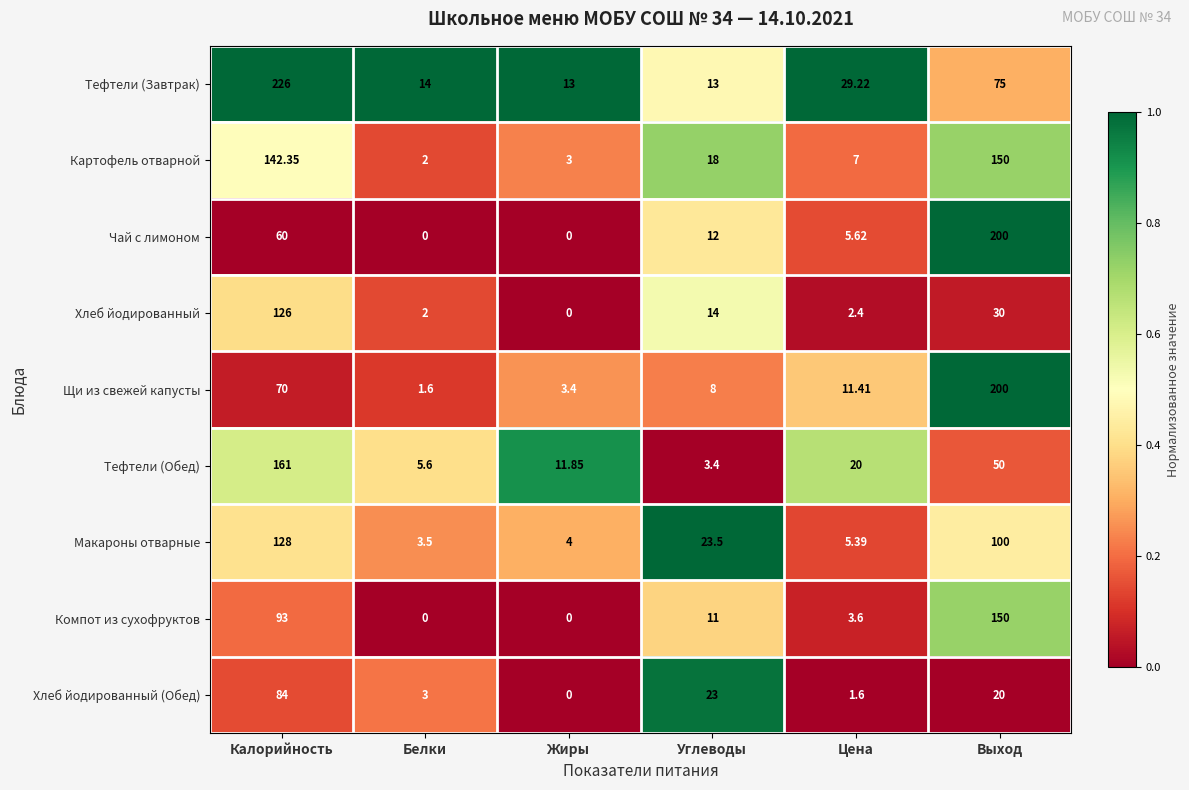

Which series has the widest spread of values?

Тефтели (Завтрак)